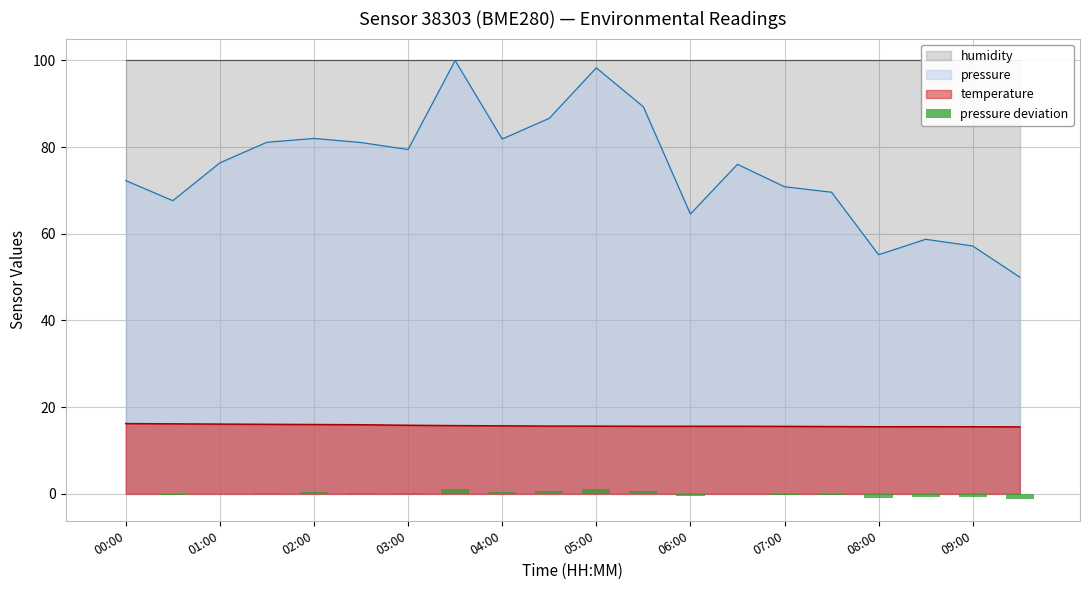

What is the smallest value displayed?

-1.2